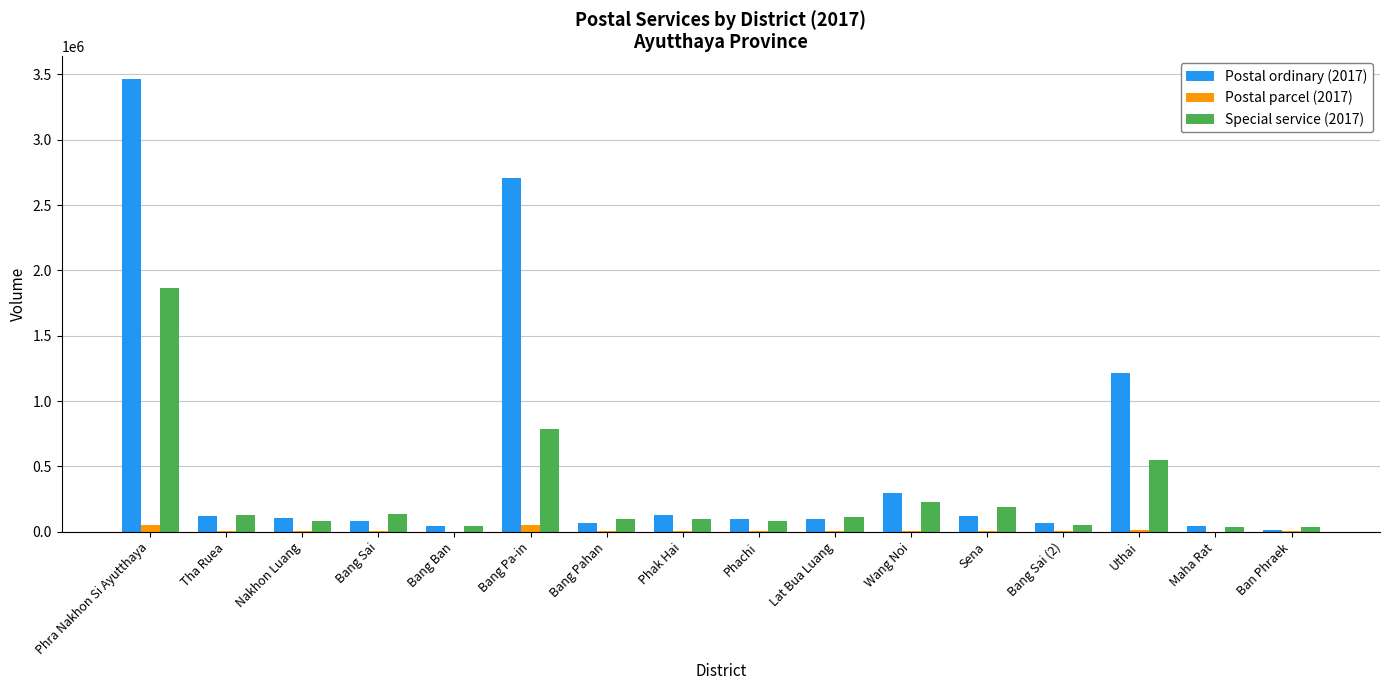

What is the spread (max minus min) of values at Phra Nakhon Si Ayutthaya?

3415561